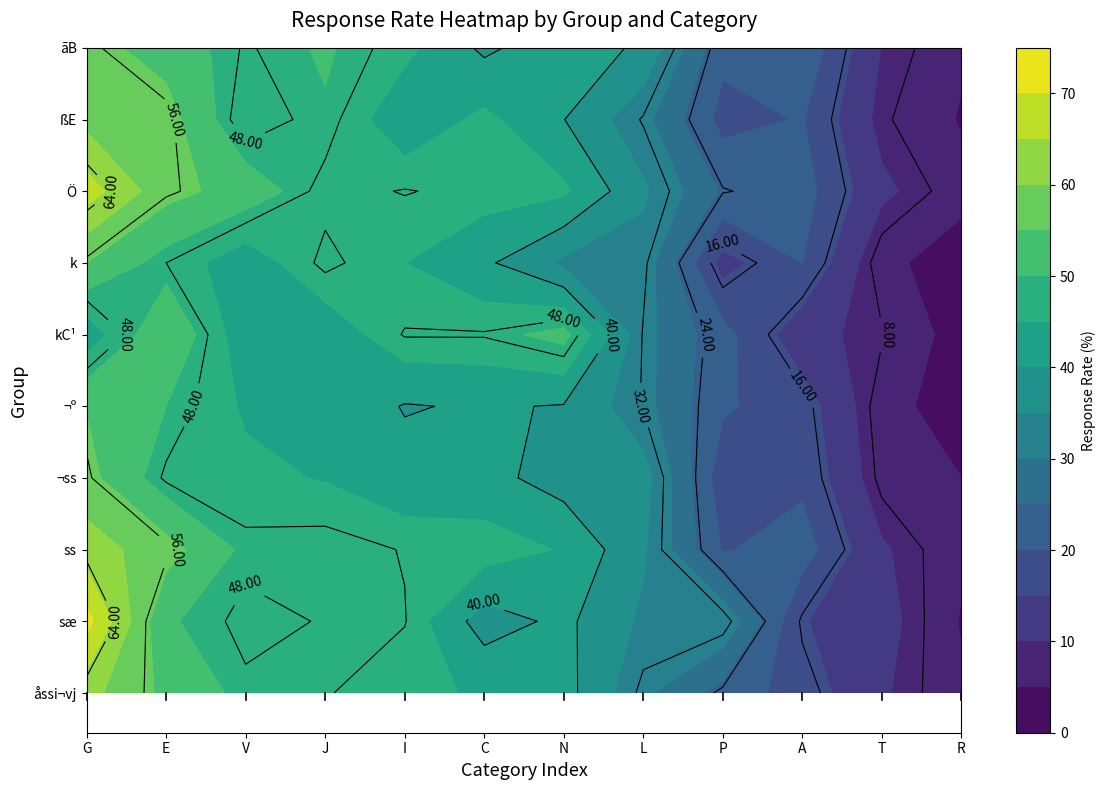

Reading left to right, list all the values displayed in this chart.

åssi¬vj: 61.7	53.8	48.6	48.3	45.6	44.7	41.9	31.0	23.1	17.6	10.6	5.5
sæ: 71.8	50.6	47.1	48.2	48.2	37.6	41.2	34.1	34.1	15.3	11.8	4.7
ss: 62.5	57.0	48.9	49.6	47.8	47.3	44.6	35.7	19.6	22.2	10.6	5.6
¬ss: 56.6	47.4	46.0	44.7	41.7	41.7	37.7	37.1	17.2	18.9	7.0	5.0
¬º: 54.8	50.0	44.4	43.7	39.7	40.5	39.7	31.7	20.6	17.5	6.3	3.2
kC¹: 41.7	55.0	41.7	41.7	48.3	48.3	51.7	31.7	21.7	11.7	8.3	3.3
k: 55.0	48.0	42.0	49.0	45.0	41.0	34.0	33.0	13.0	20.0	6.0	3.0
Ö: 67.4	56.7	52.8	46.8	48.2	47.0	45.9	35.8	24.3	22.0	11.0	6.2
ßE: 58.5	57.1	45.8	49.5	41.5	46.2	40.1	31.6	18.4	20.3	8.5	4.7
ãB: 56.7	53.0	47.6	50.6	46.3	39.0	43.3	39.0	21.3	23.8	9.8	5.5